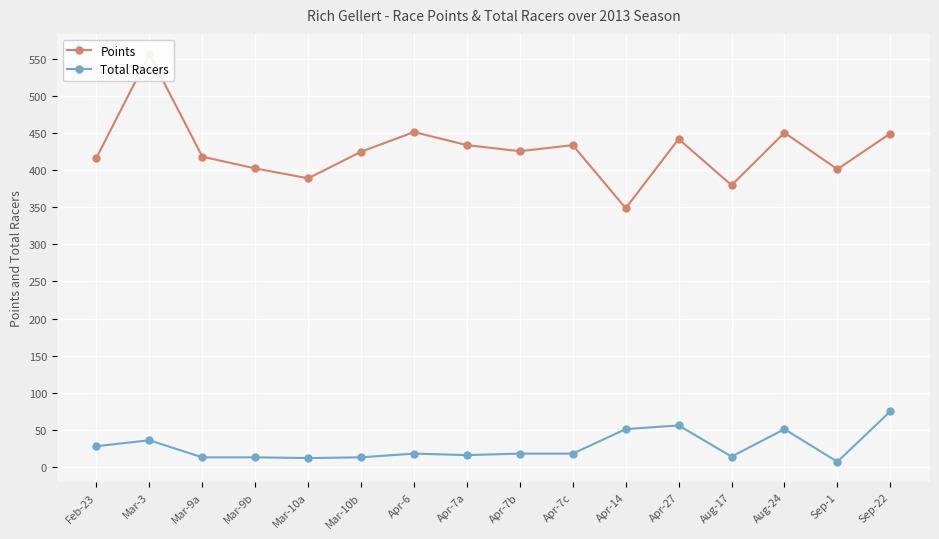

What value does the Total Racers series have at Mar-10b?

13